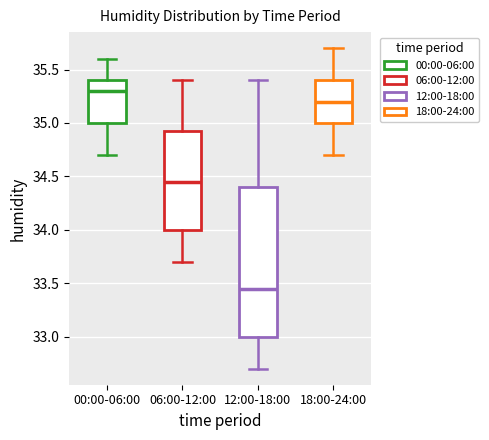

Comparing the boxes themselves (not the whiskers), which one is the tallest?

12:00-18:00